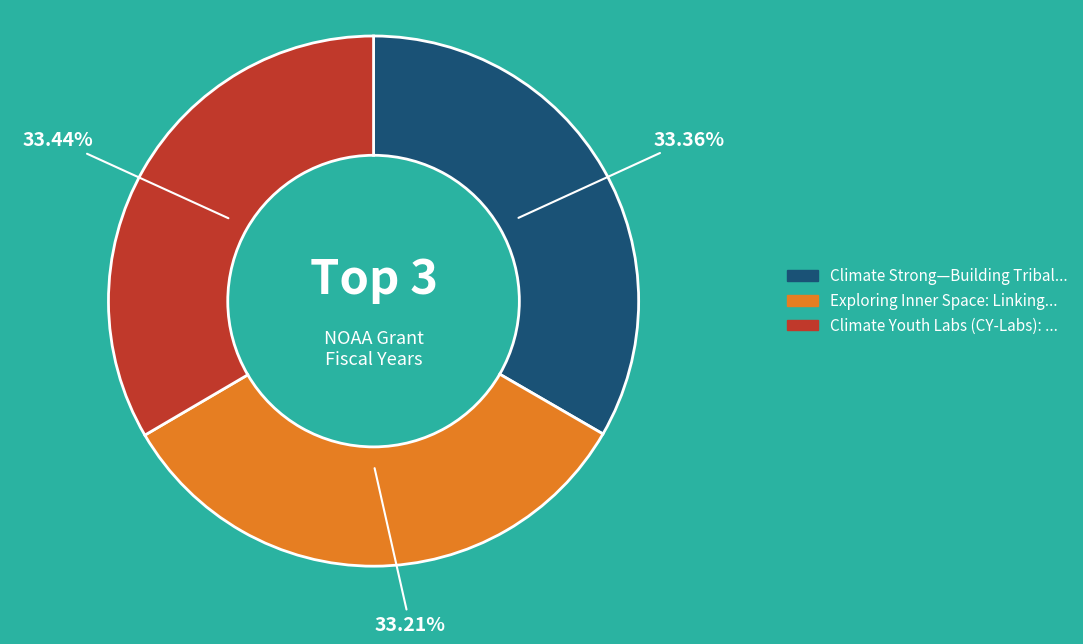

Is there a majority slice in this chart?

No